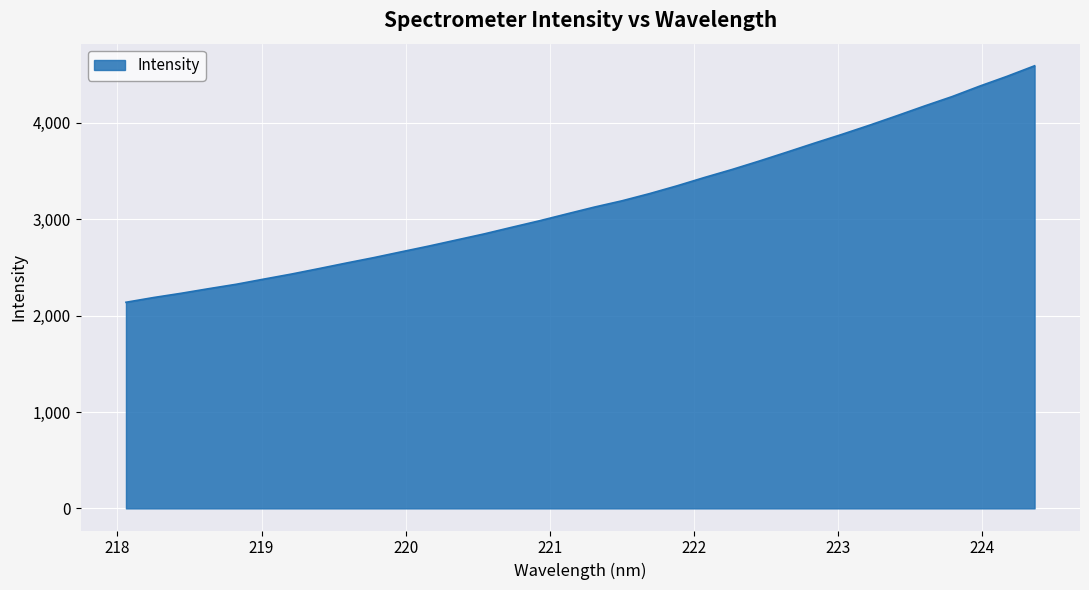

What is the greatest value displayed?

4592.2